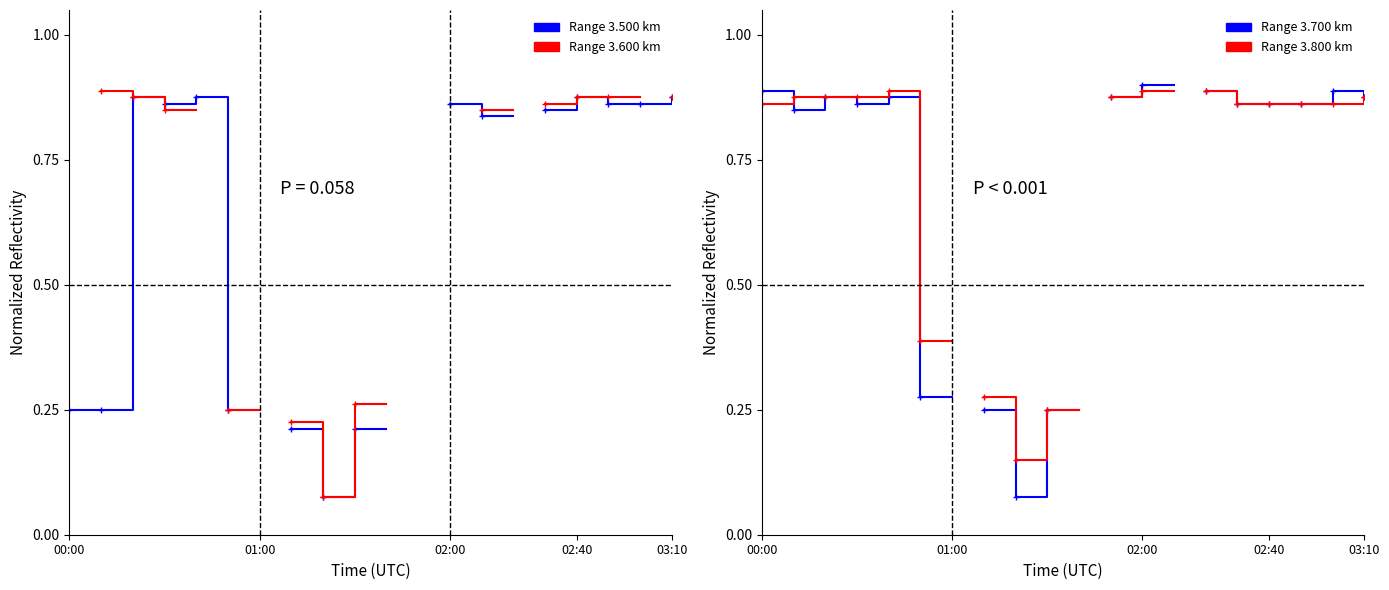

What are all the series names shown in the legend?

Range 3.500 km, Range 3.600 km, Range 3.700 km, Range 3.800 km